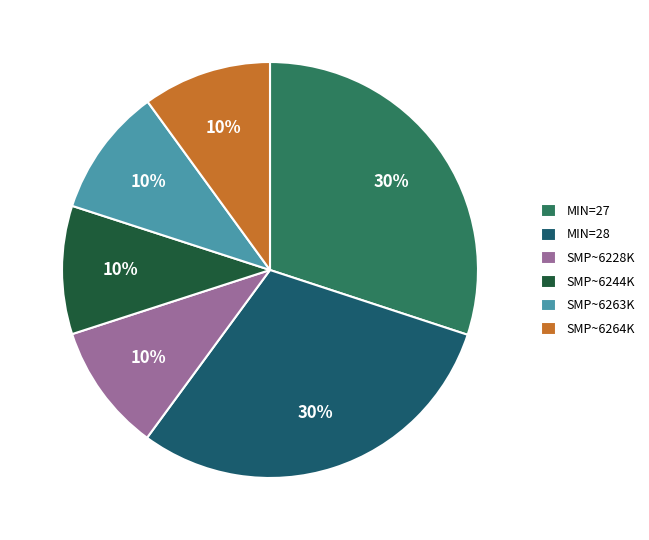

To the nearest percent, what is the average slice percentage?

17%